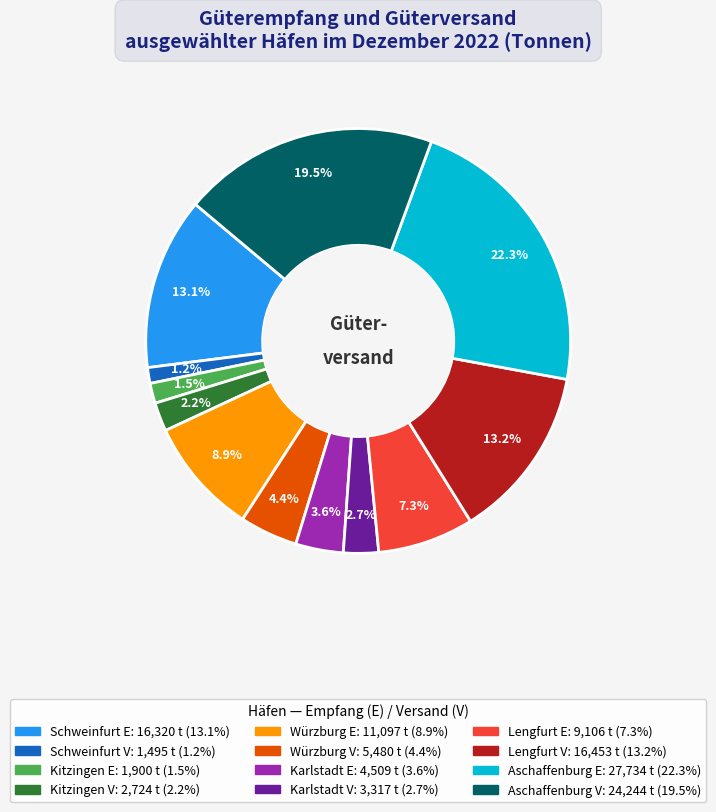

Which has a higher value, Lengfurt V or Aschaffenburg E?

Aschaffenburg E